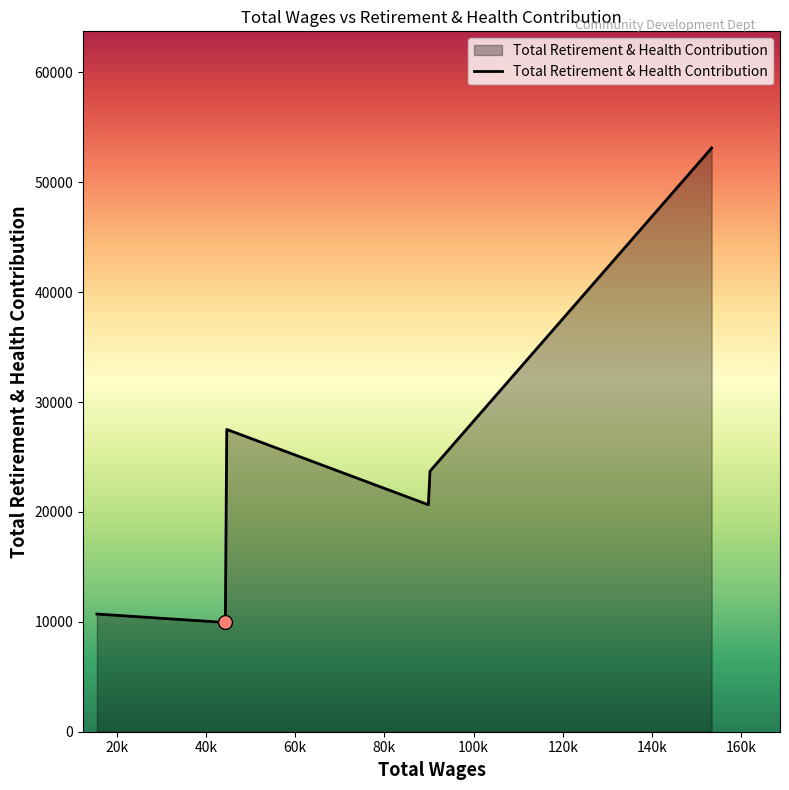

What is the smallest value displayed?

9943